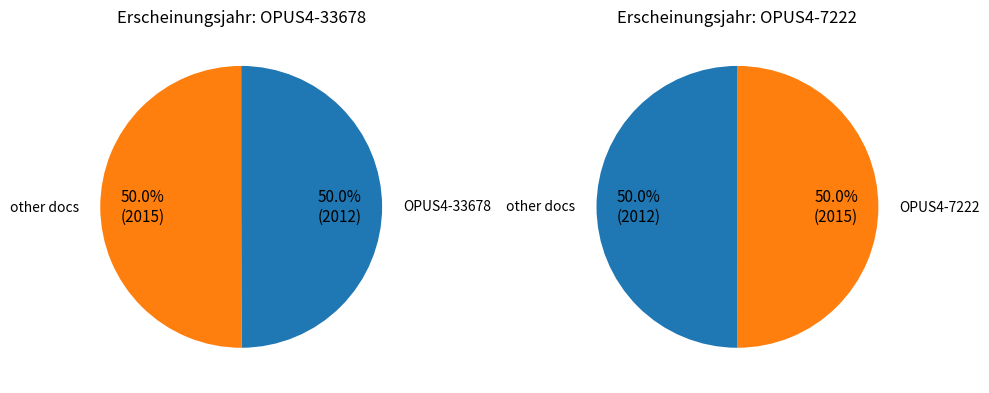

Rank the categories by value from lowest to highest.

OPUS4-33678, OPUS4-7222